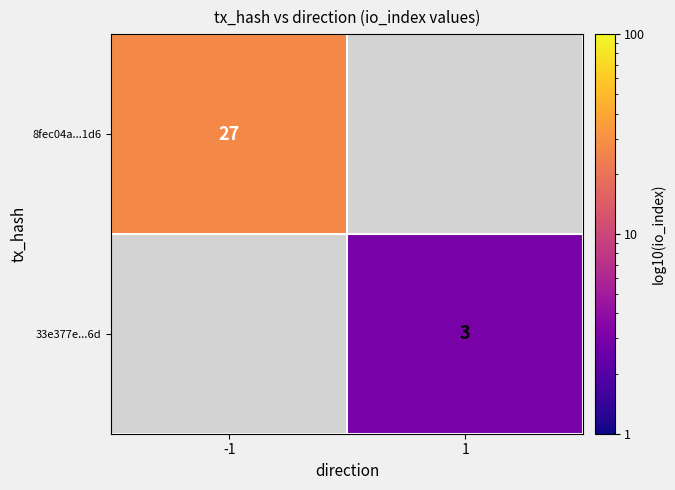

Is the value of 33e377e...6d at 1 greater than the value of 8fec04a...1d6 at -1?

No